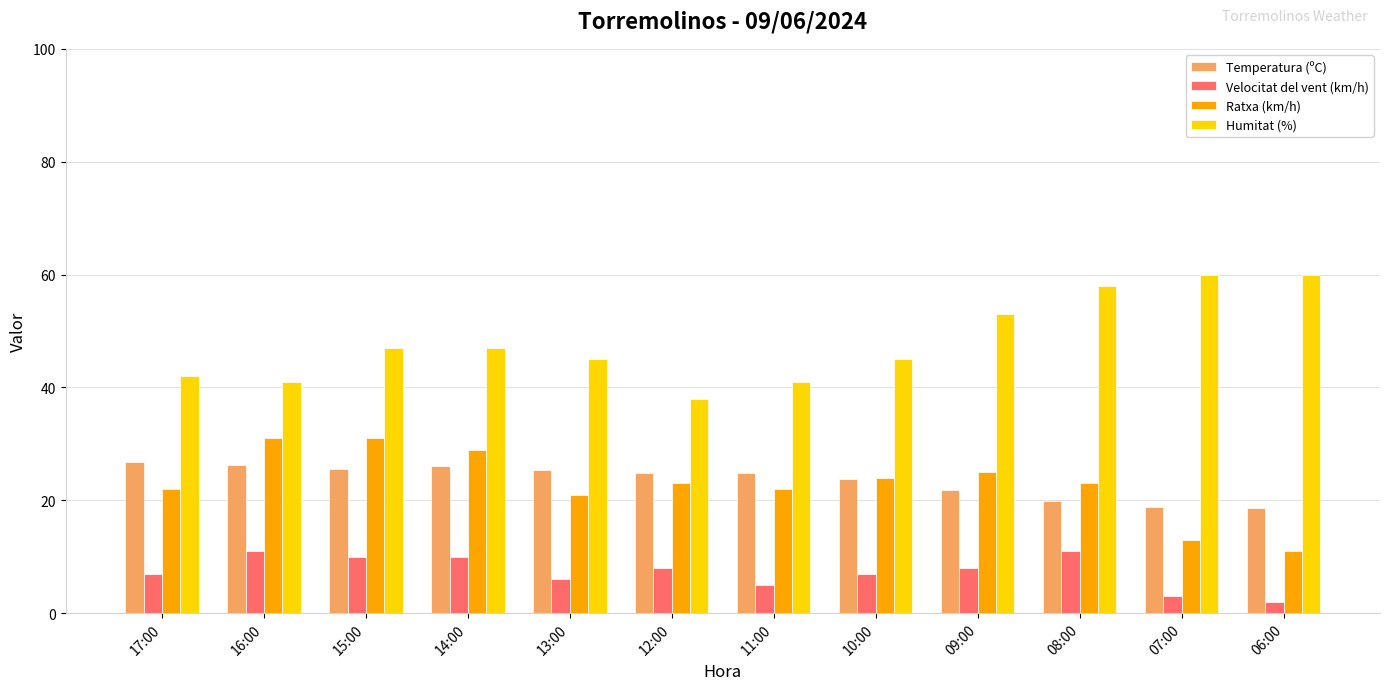

At which label does Ratxa (km/h) first exceed 23?

16:00